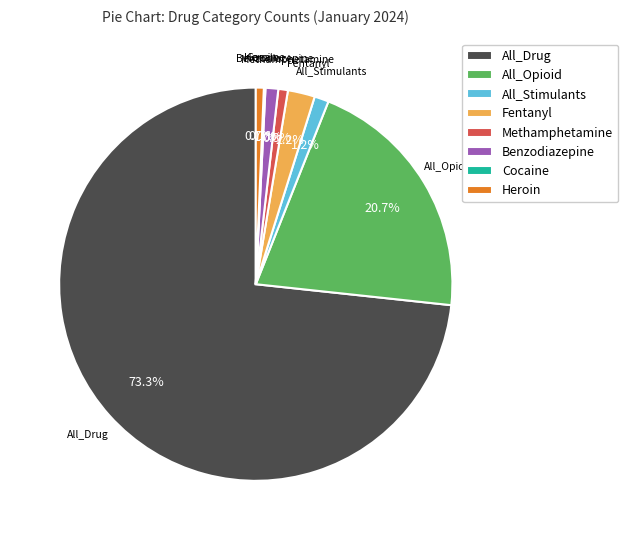

Is the sum of Fentanyl and All_Opioid greater than half?

No